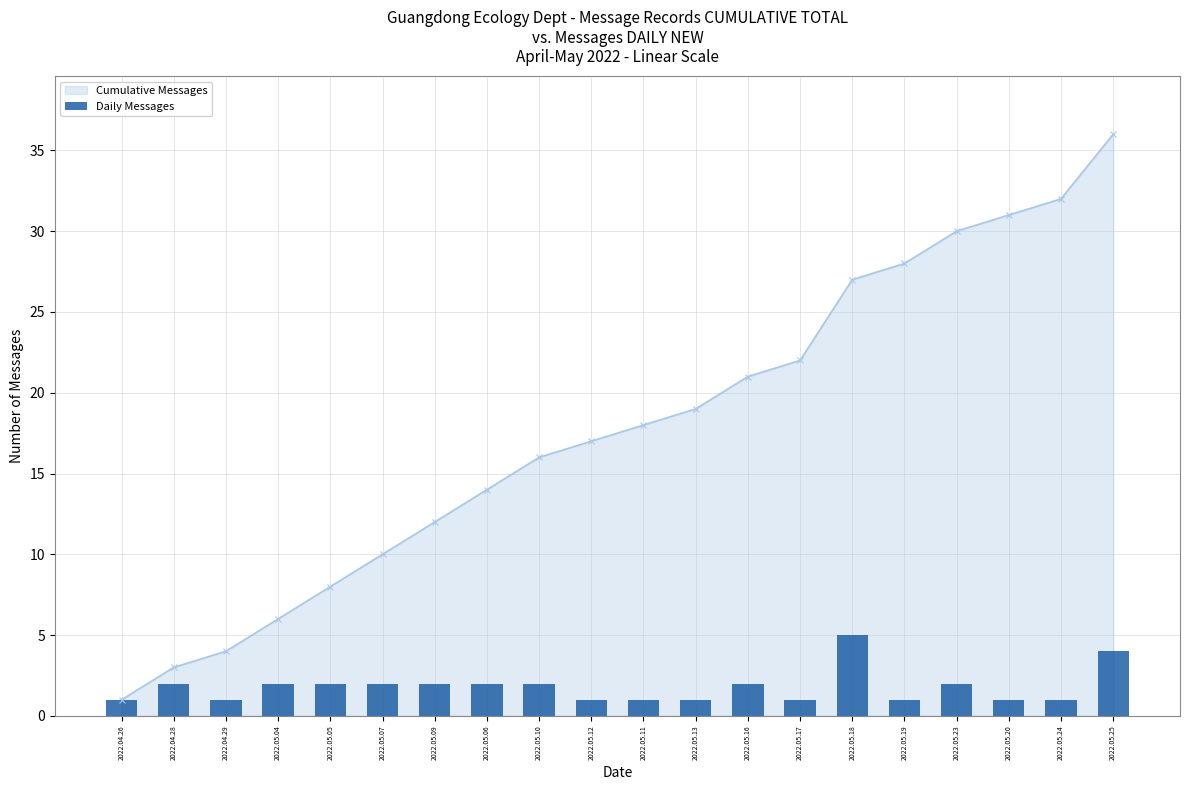

Count the values in the range 1 to 2.

18